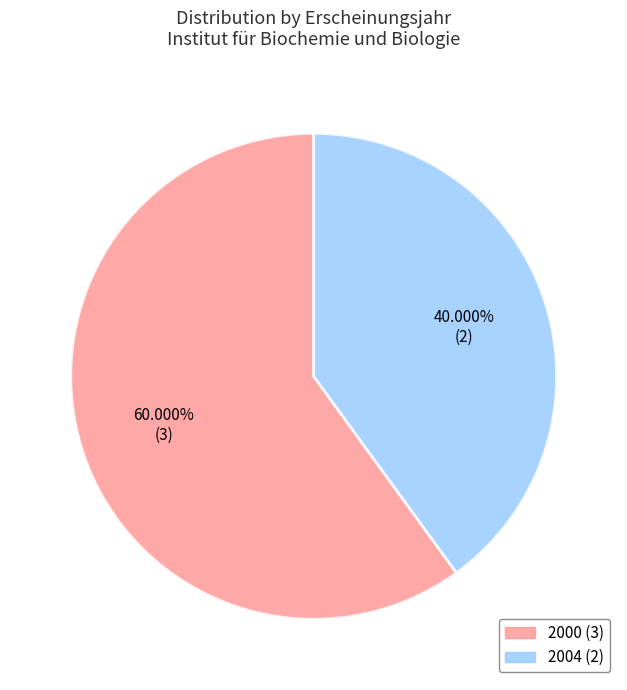

Is there a majority slice in this chart?

Yes